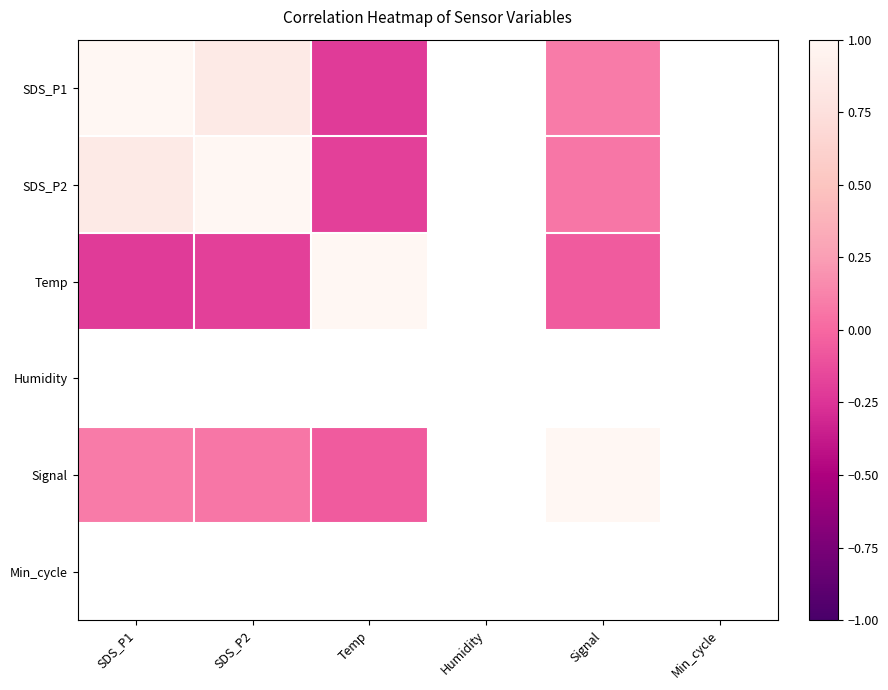

How many values in SDS_P2 are below zero?

1